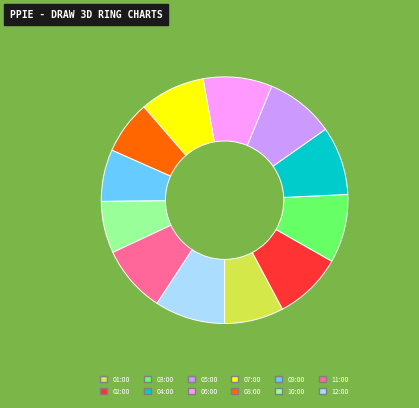

Is the sum of 07:00 and 02:00 greater than half?

No